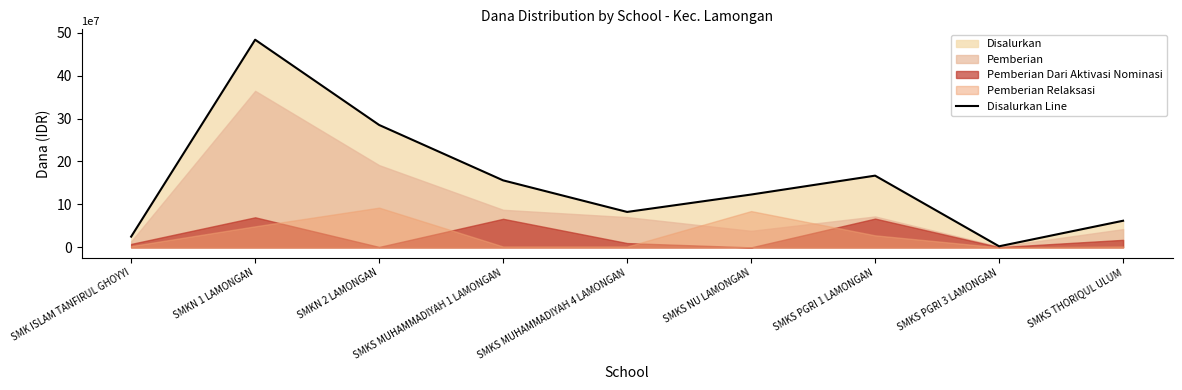

Reading left to right, what are all the values shown in this chart?

25000000	483500000	285000000	156000000	82500000	123000000	167000000	2500000	62000000